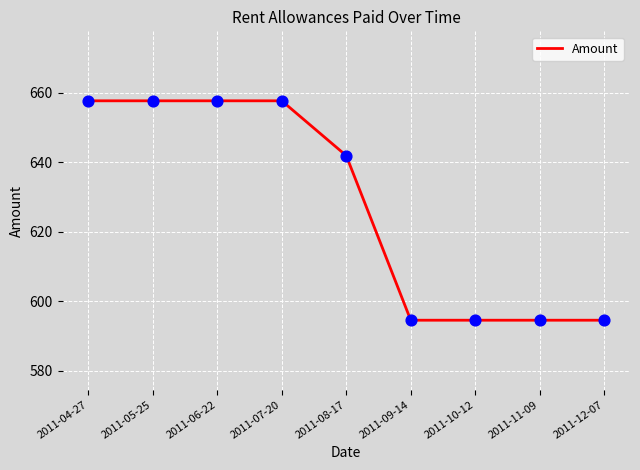

What is the ratio of the value at 2011-05-25 to the value at 2011-06-22?

1.0